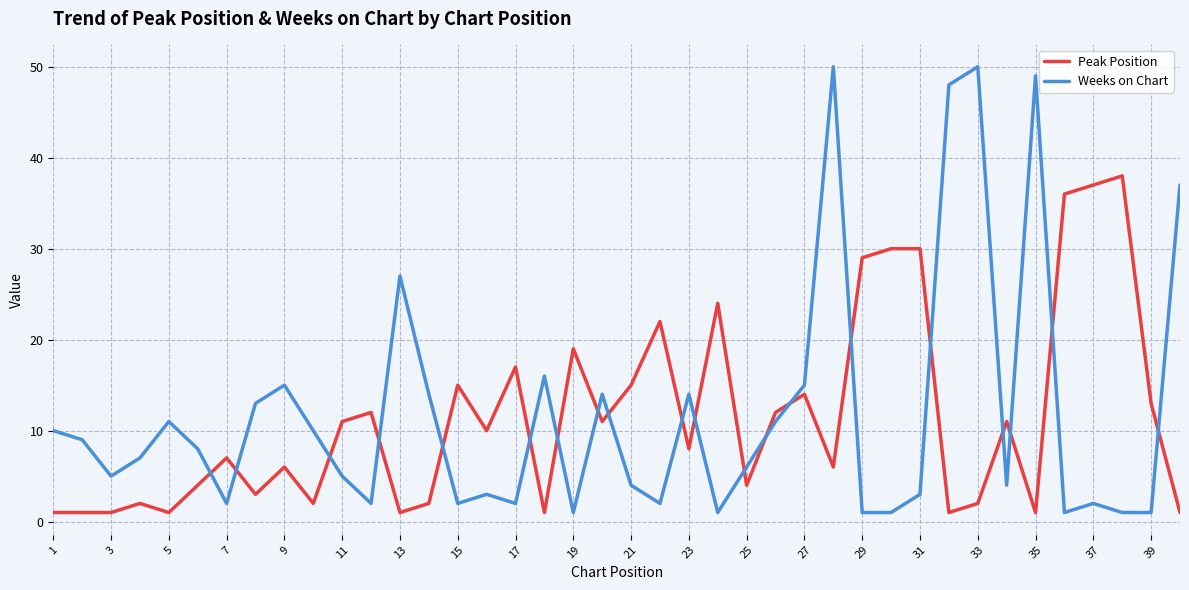

Which series has the widest spread of values?

Weeks on Chart